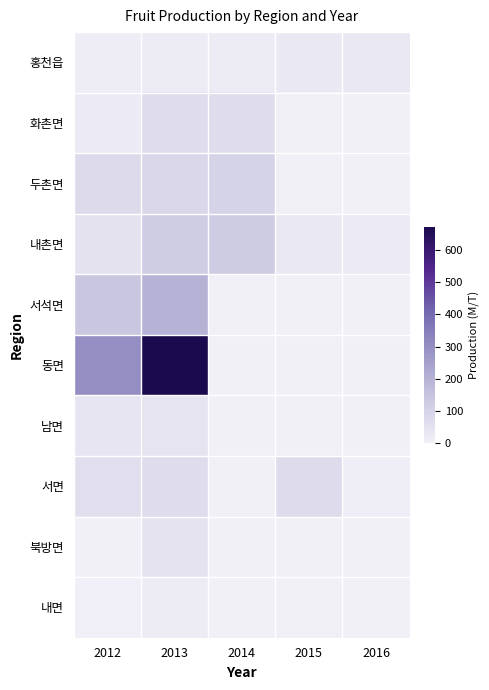

Between 2012 and 2014, which series saw the biggest shift?

동면